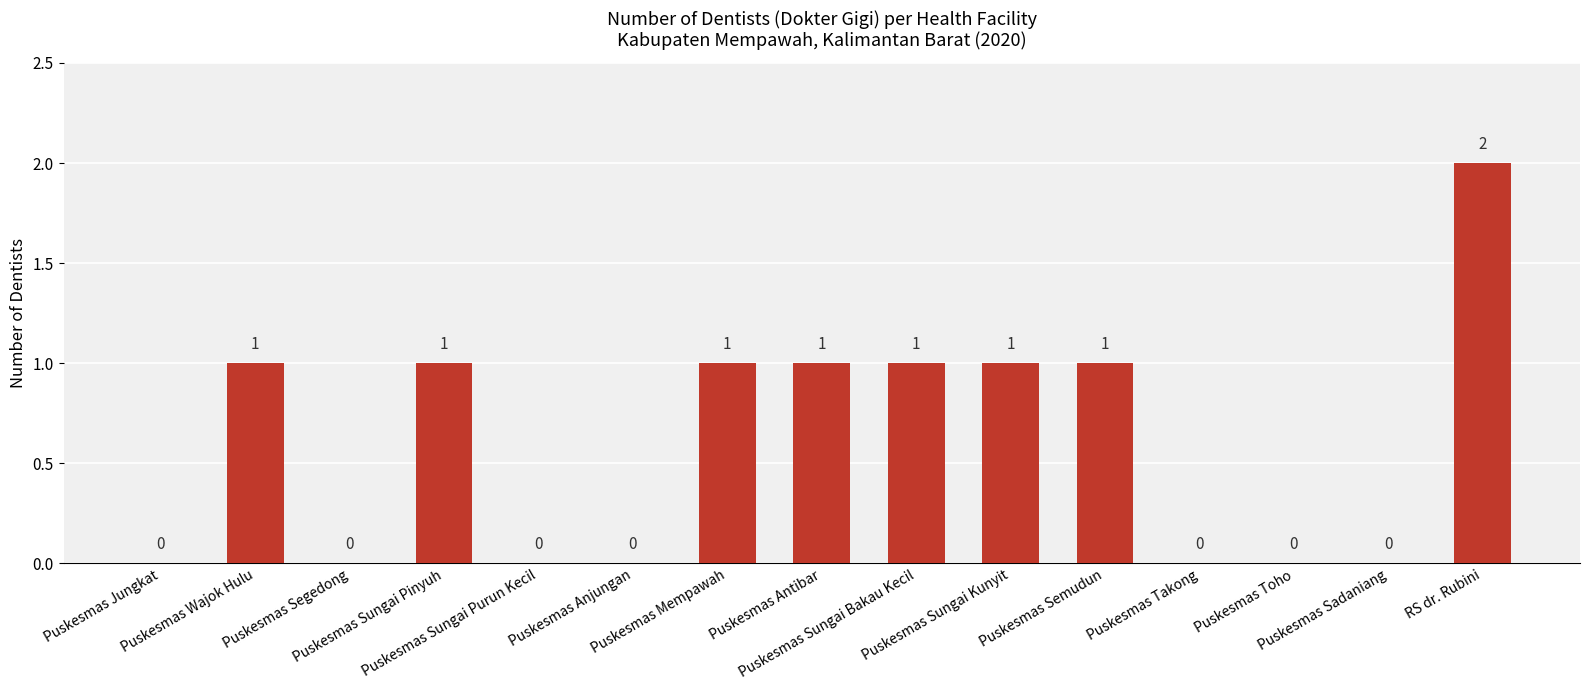

Reading left to right, list all the values displayed in this chart.

Puskesmas Jungkat=0	Puskesmas Wajok Hulu=1	Puskesmas Segedong=0	Puskesmas Sungai Pinyuh=1	Puskesmas Sungai Purun Kecil=0	Puskesmas Anjungan=0	Puskesmas Mempawah=1	Puskesmas Antibar=1	Puskesmas Sungai Bakau Kecil=1	Puskesmas Sungai Kunyit=1	Puskesmas Semudun=1	Puskesmas Takong=0	Puskesmas Toho=0	Puskesmas Sadaniang=0	RS dr. Rubini=2